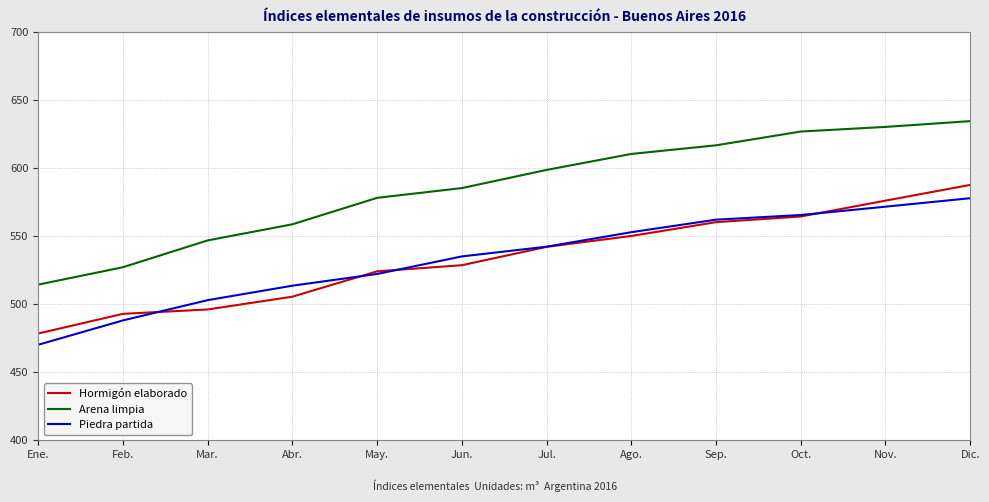

List the series in order of their peak value, highest first.

Arena limpia, Hormigón elaborado, Piedra partida